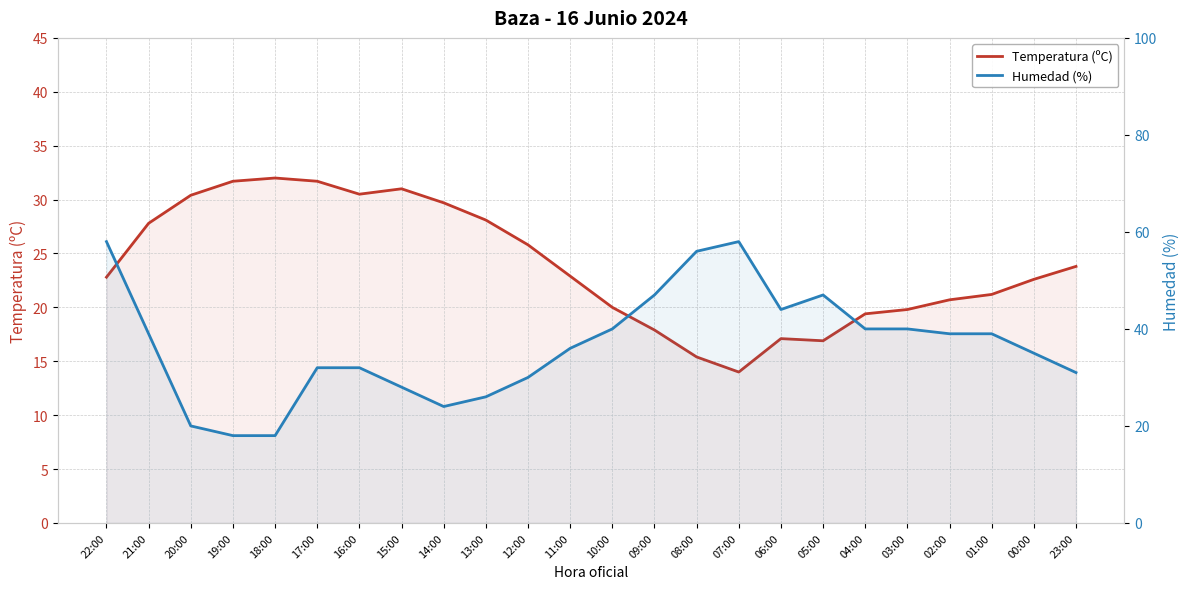

How many series are shown in this chart?

2